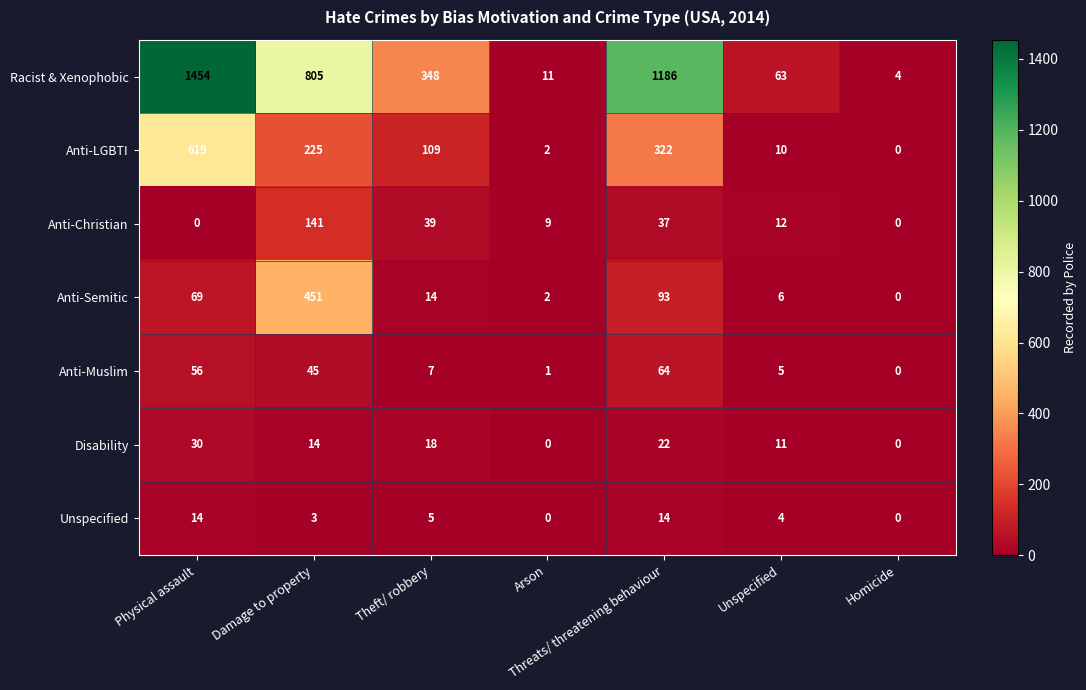

The Unspecified series shows 1 at Theft/ robbery. True or false?

False